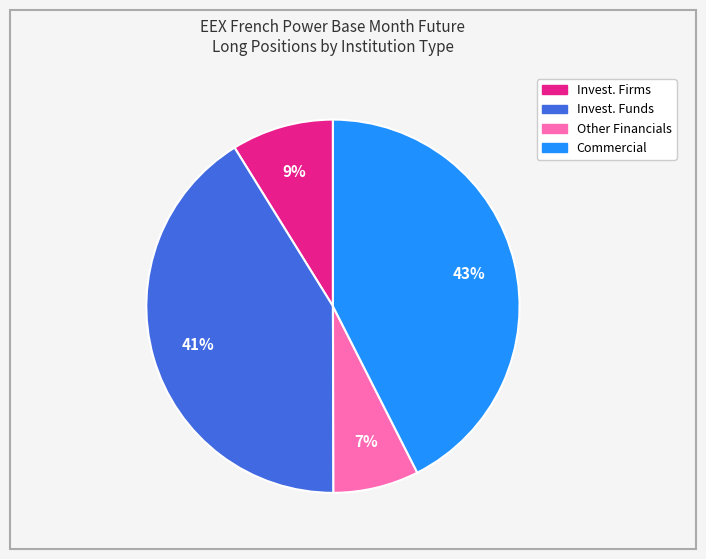

Is there a majority slice in this chart?

No